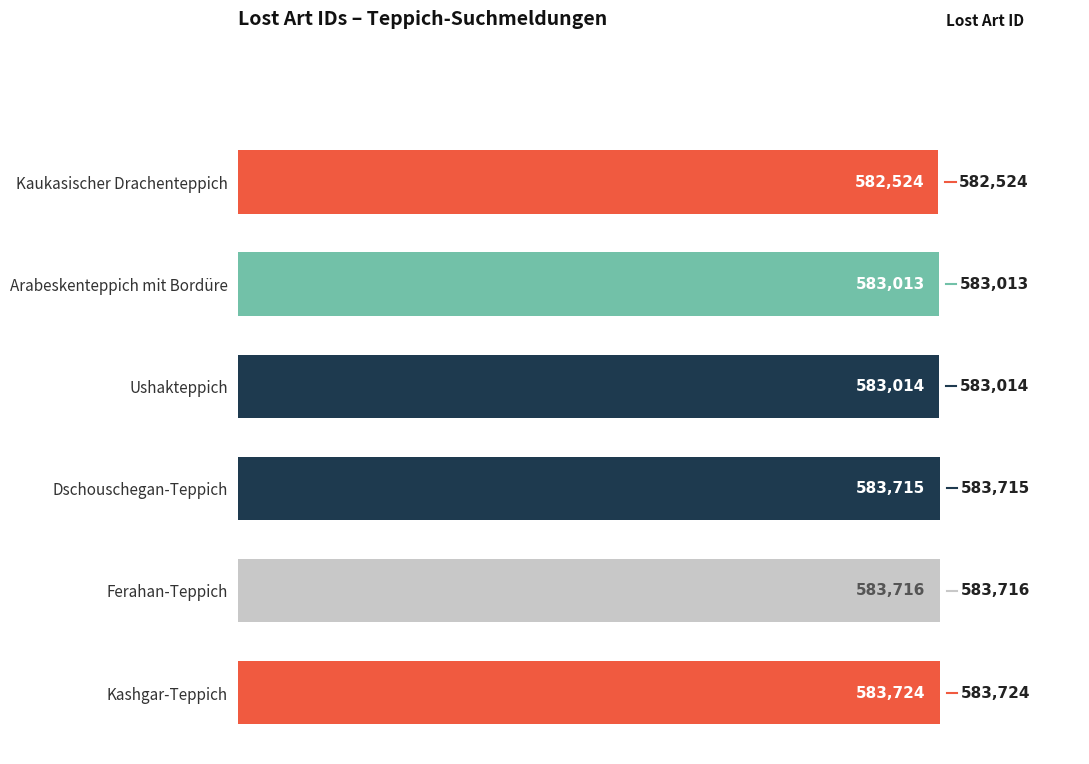

Which category has the lowest value across all series?

Kaukasischer Drachenteppich